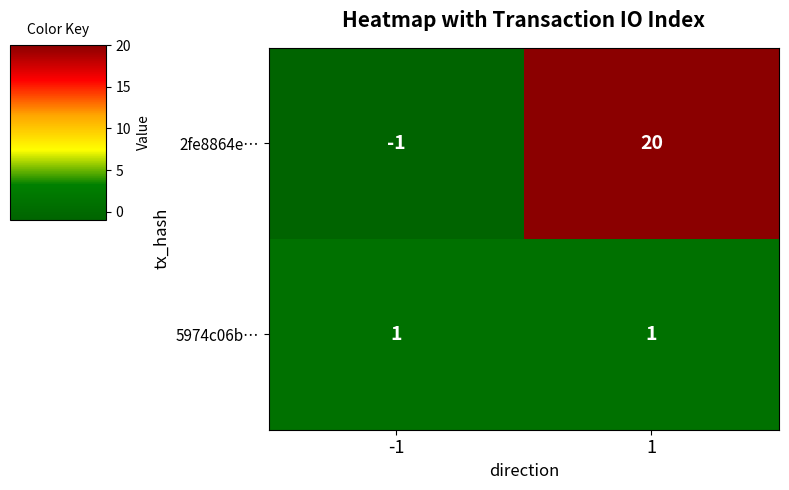

What is the average value of the 2fe8864e… series?

10